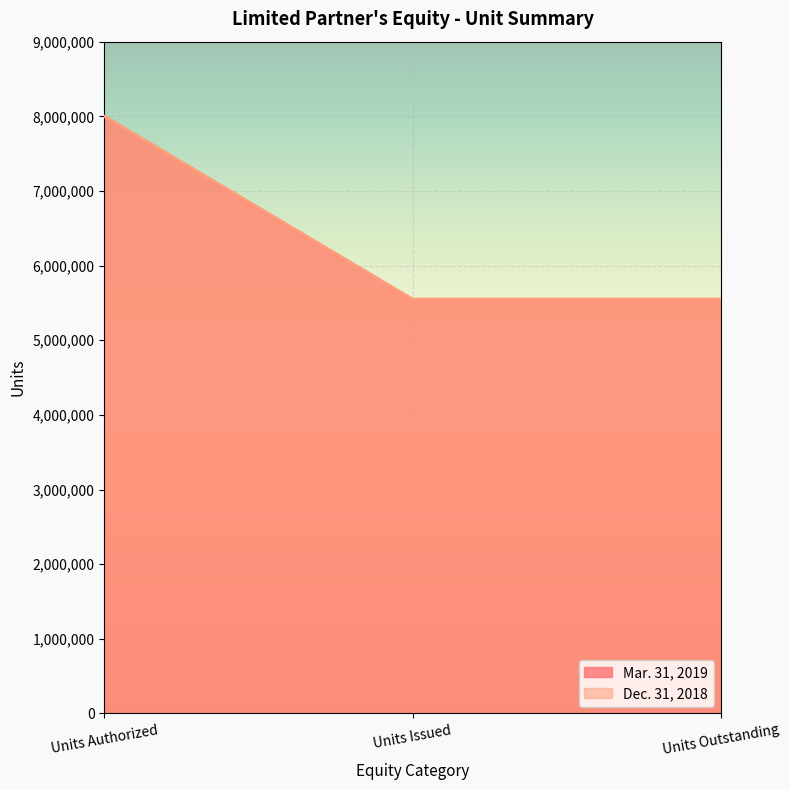

Which series changed the most between Units Authorized and Units Issued?

Mar. 31, 2019